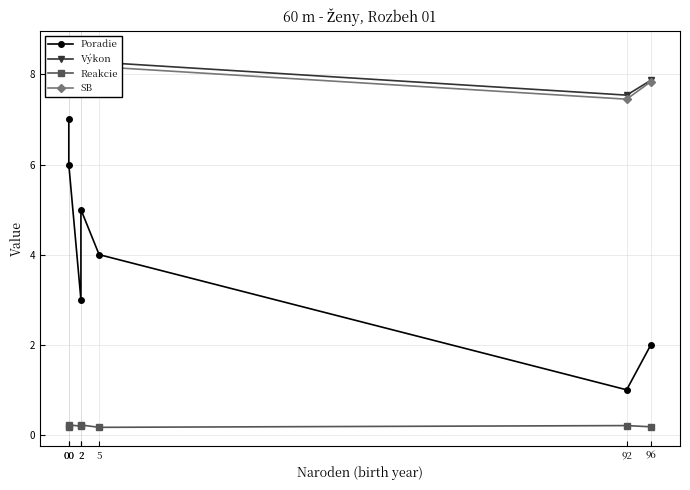

Rank the series by their maximum value, from lowest to highest.

Reakcie, Poradie, Výkon, SB